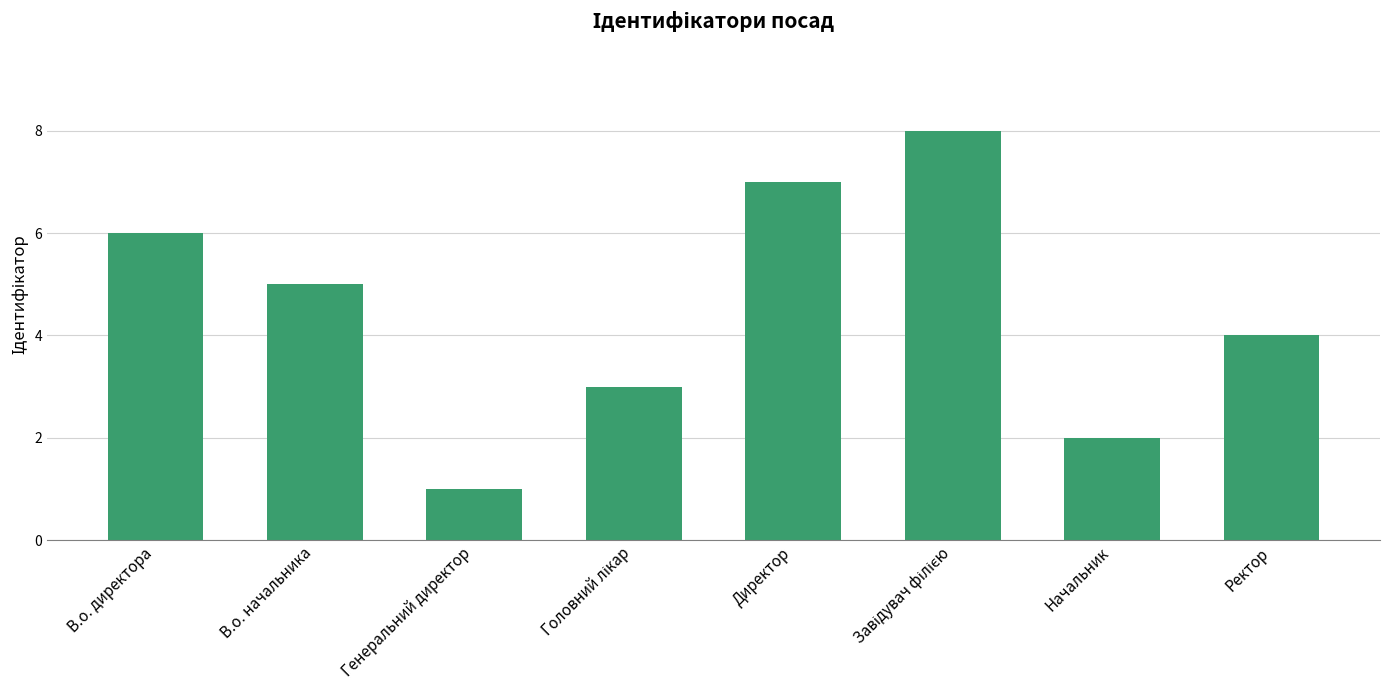

Read the value at В.о. начальника.

5